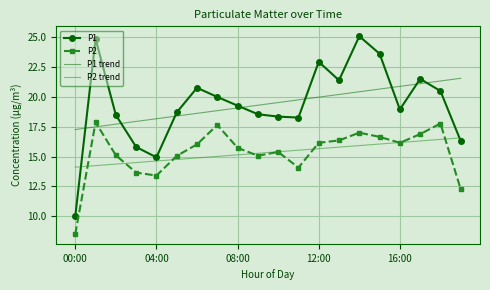

At how many categories does at least one series exceed 9?

20